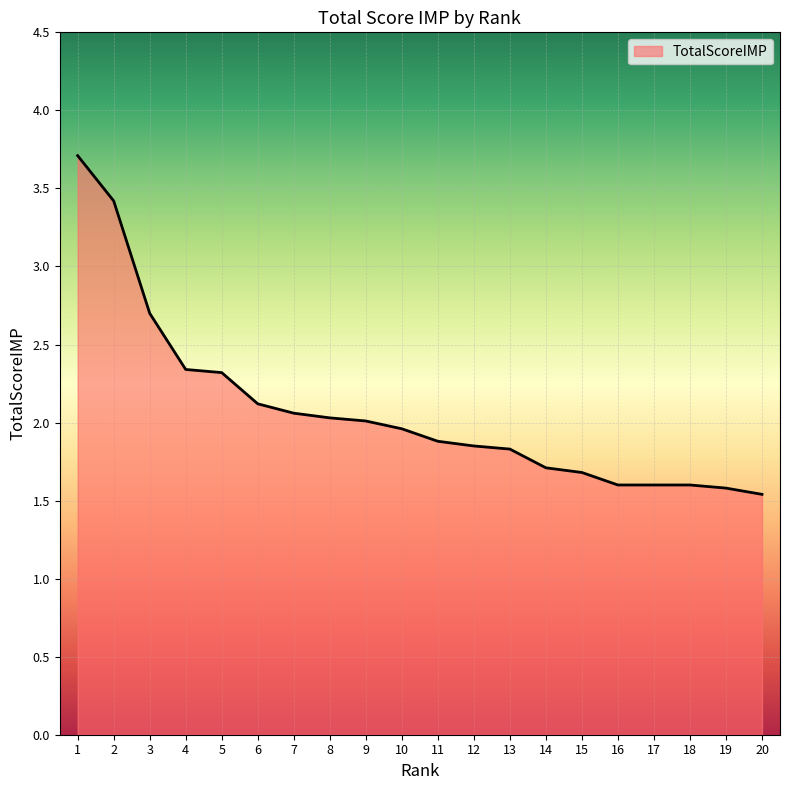

Does the chart have visible grid lines?

Yes